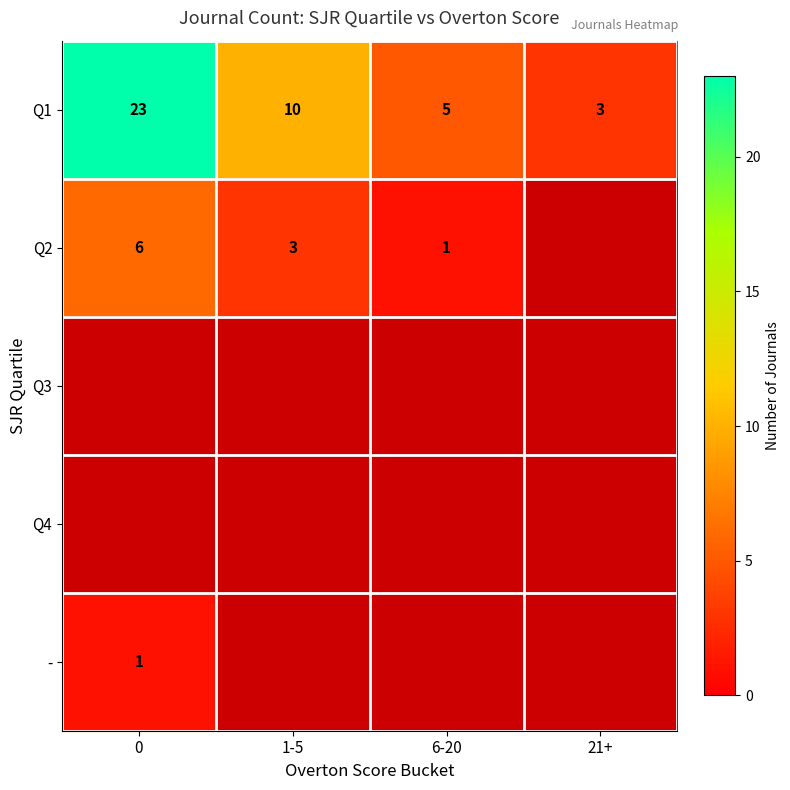

Is the value of Q1 at 6-20 greater than the value of - at 0?

Yes